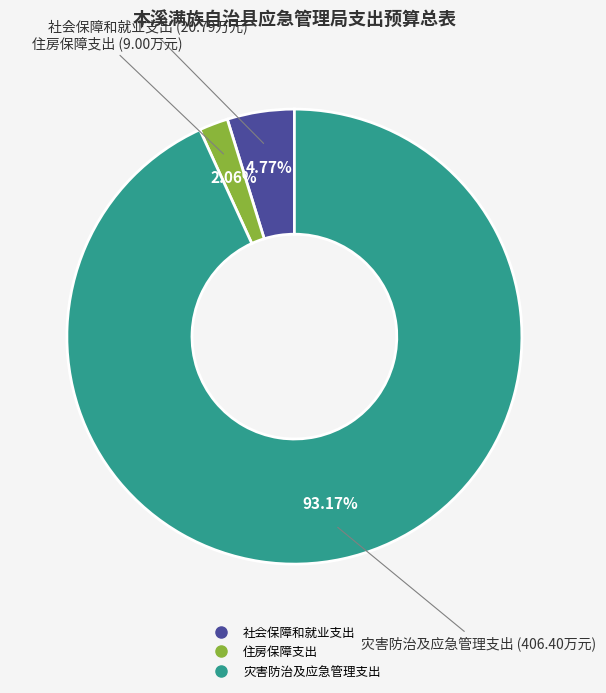

What is the ratio of the value at 社会保障和就业支出 to the value at 灾害防治及应急管理支出?

0.1